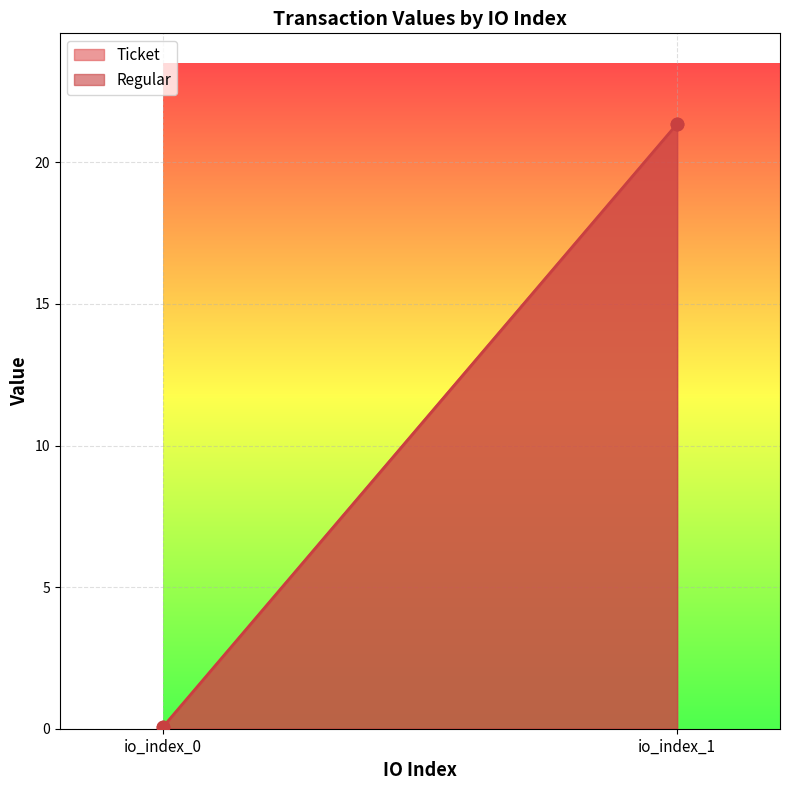

Which series contains the lowest Y value?

Ticket